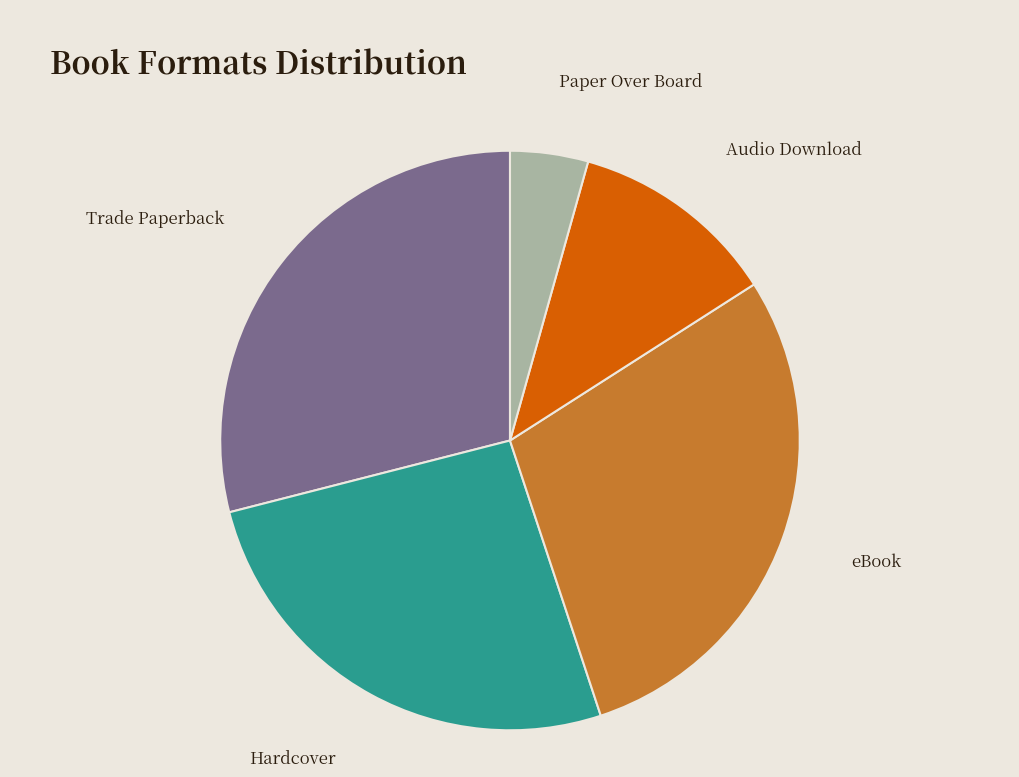

Count the number of slices in the pie.

5